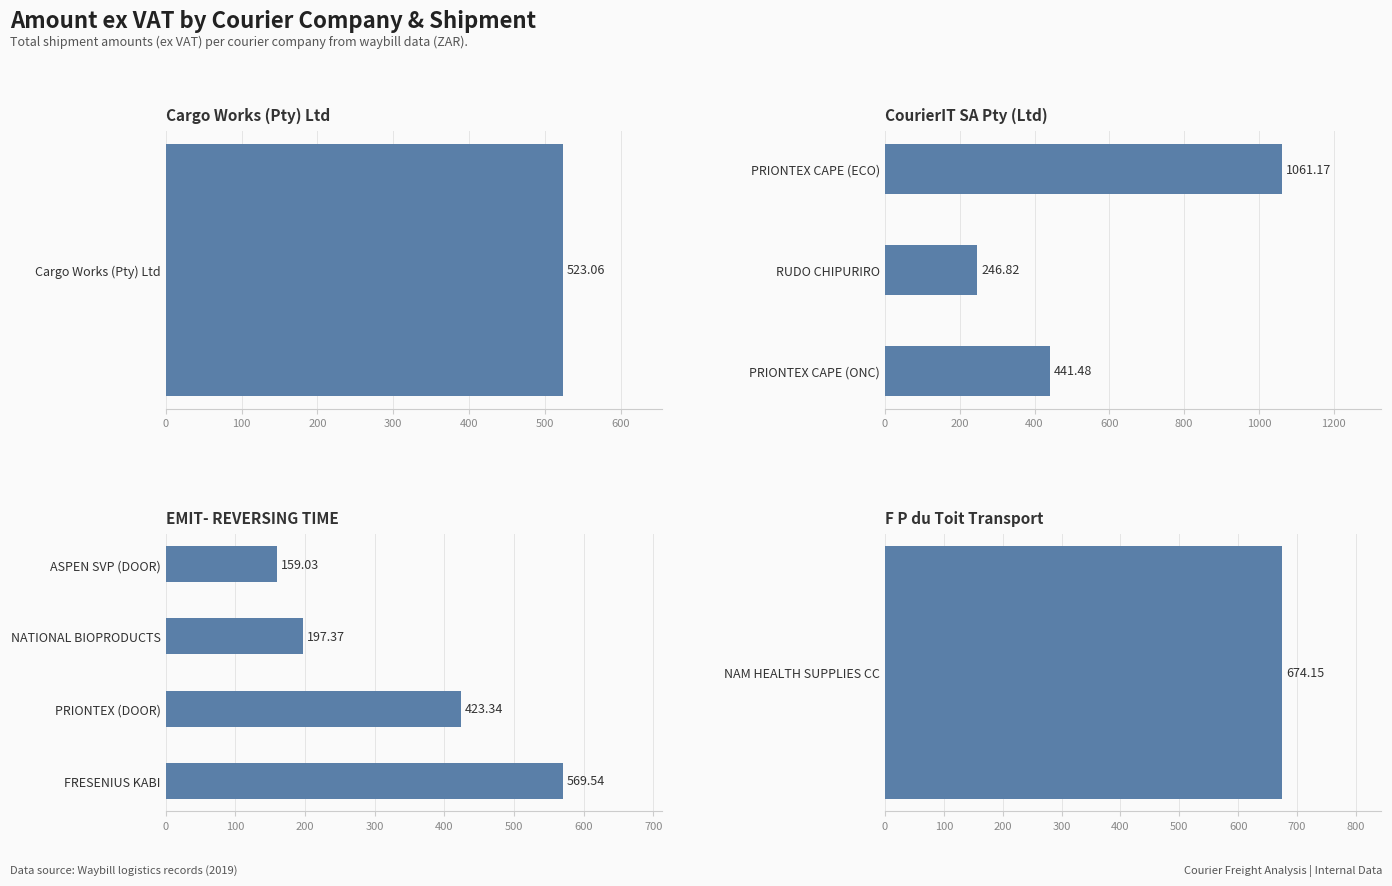

Does the chart contain stacked bars?

No